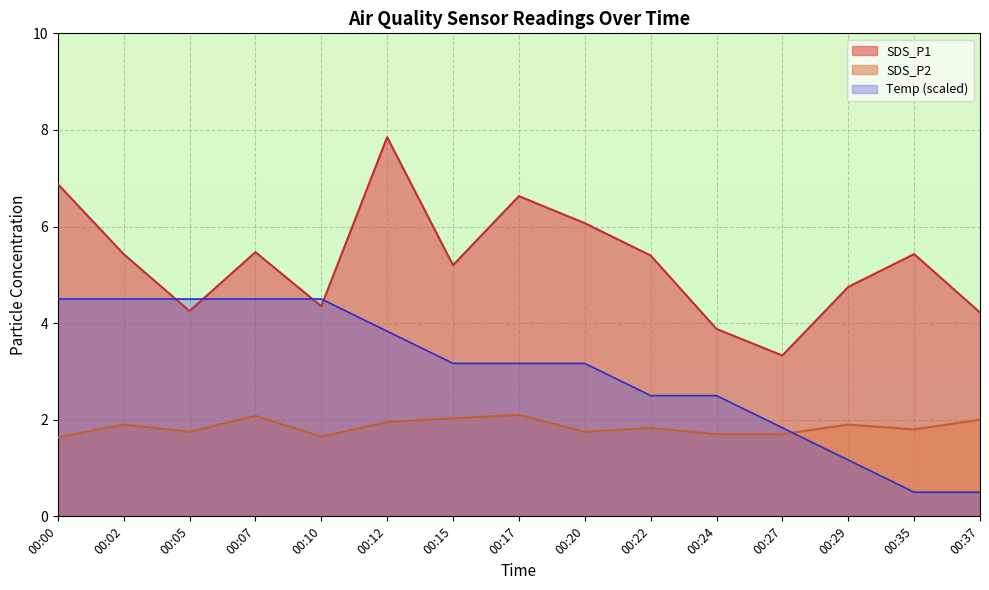

List the series in order of their overall mean, highest first.

SDS_P1, Temp (scaled), SDS_P2